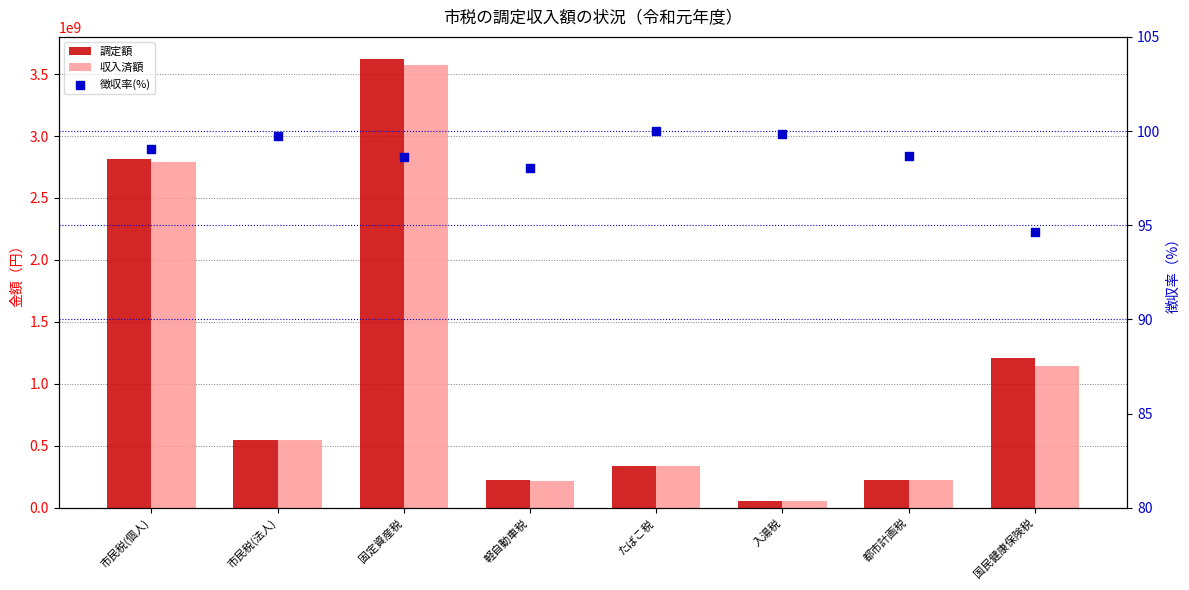

Which series has the largest Y range (max minus min)?

調定額